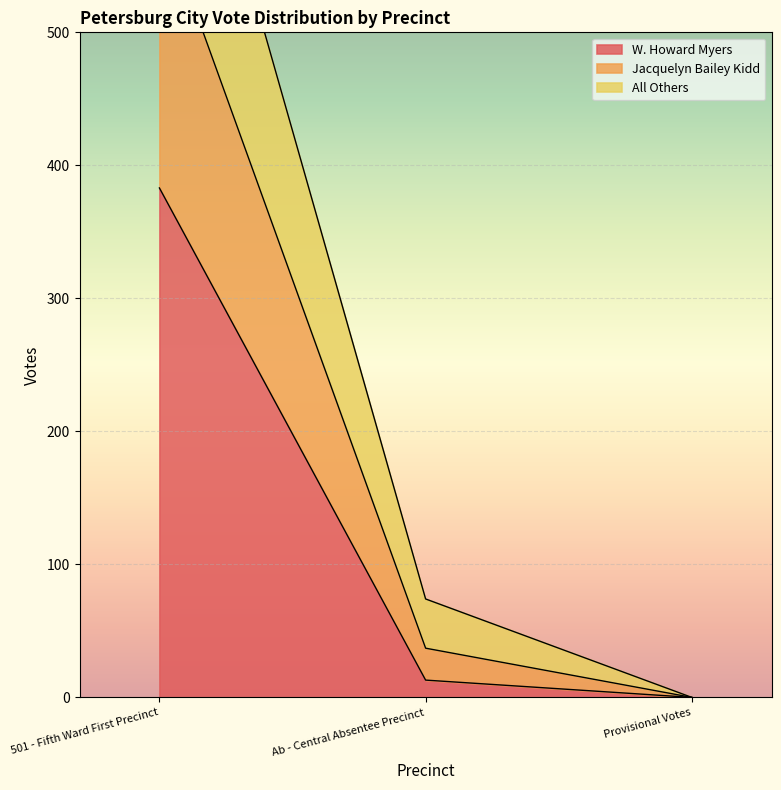

At which category is the sum across all series the highest?

501 - Fifth Ward First Precinct